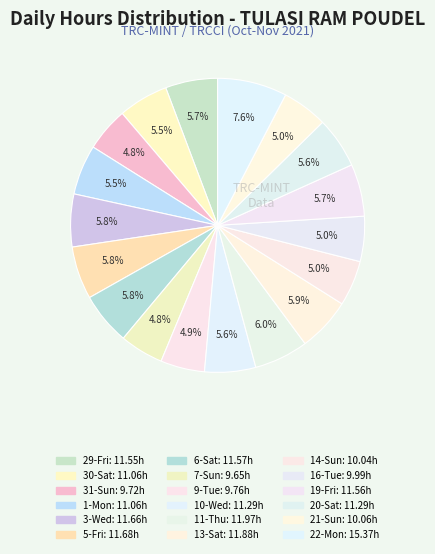

Which slice is the smallest?

7-Sun